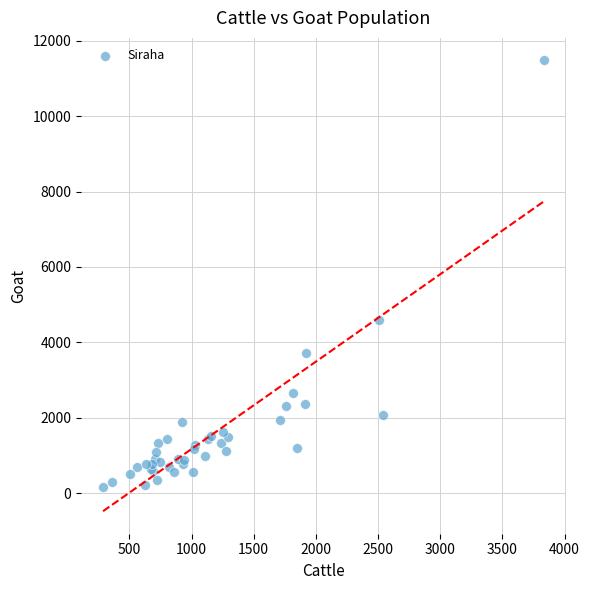

What Y value in the scatter plot is closest to 5822?

4598